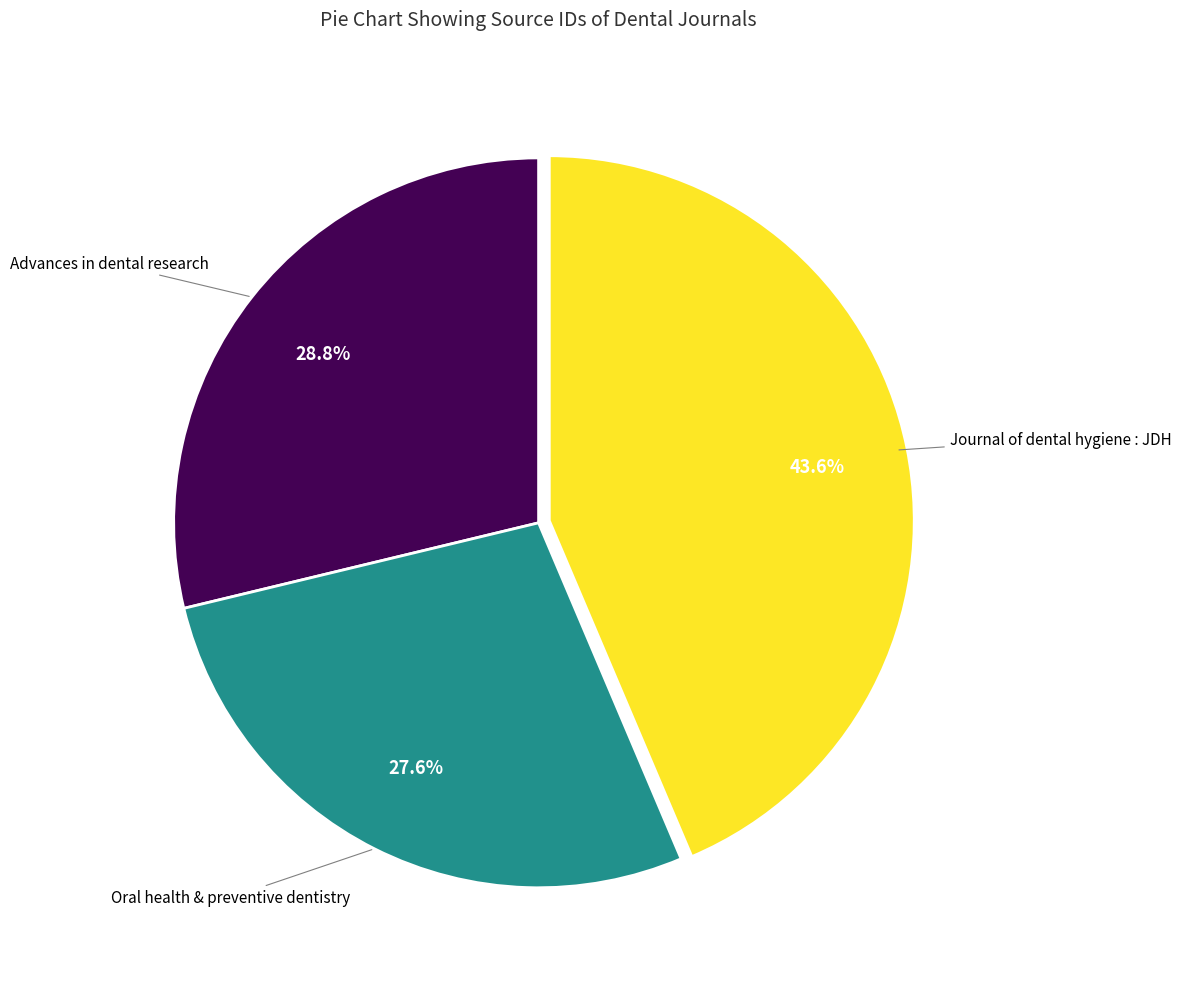

Is there a majority slice in this chart?

No